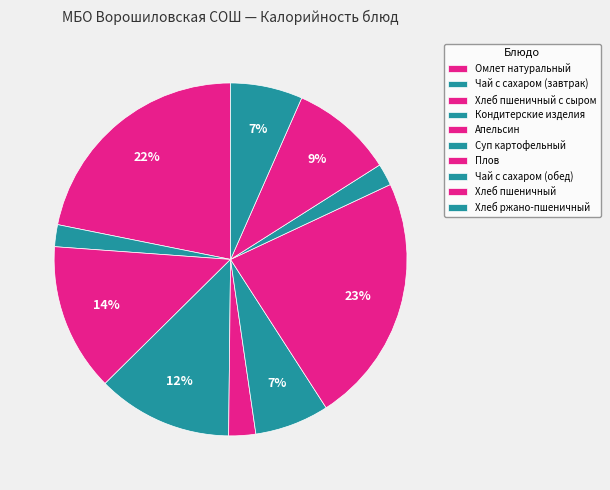

Does Суп картофельный represent more than half of the total?

No